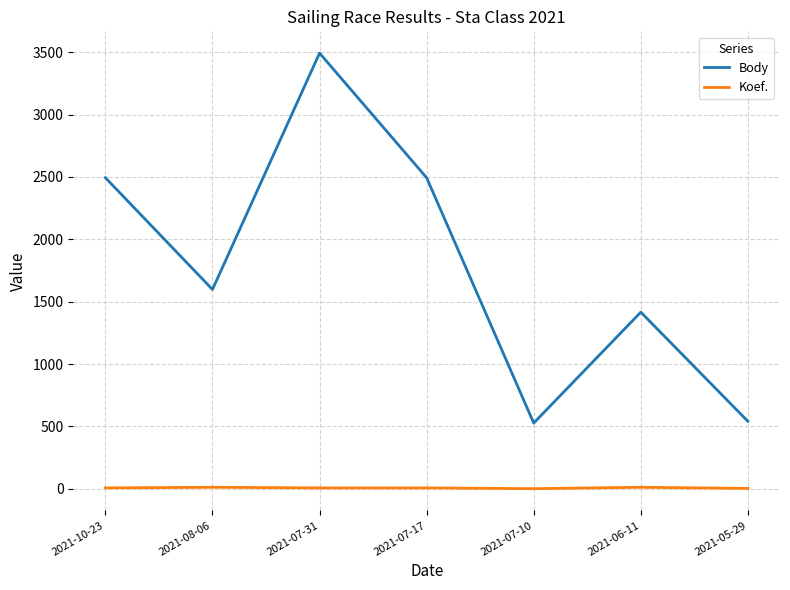

Which label corresponds to the largest value in the chart?

2021-07-31